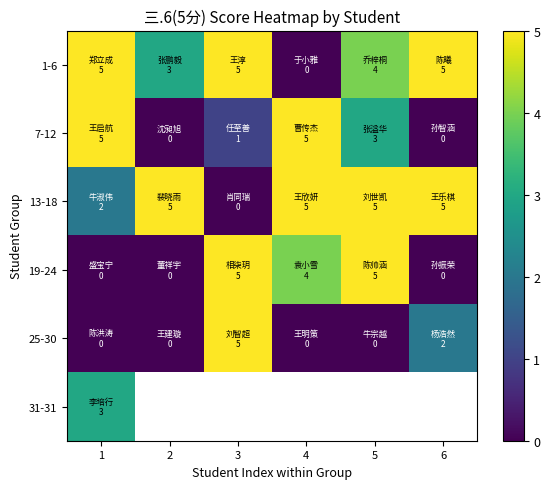

What is the sum of the 1-6 values at 4 and 6?

5.0